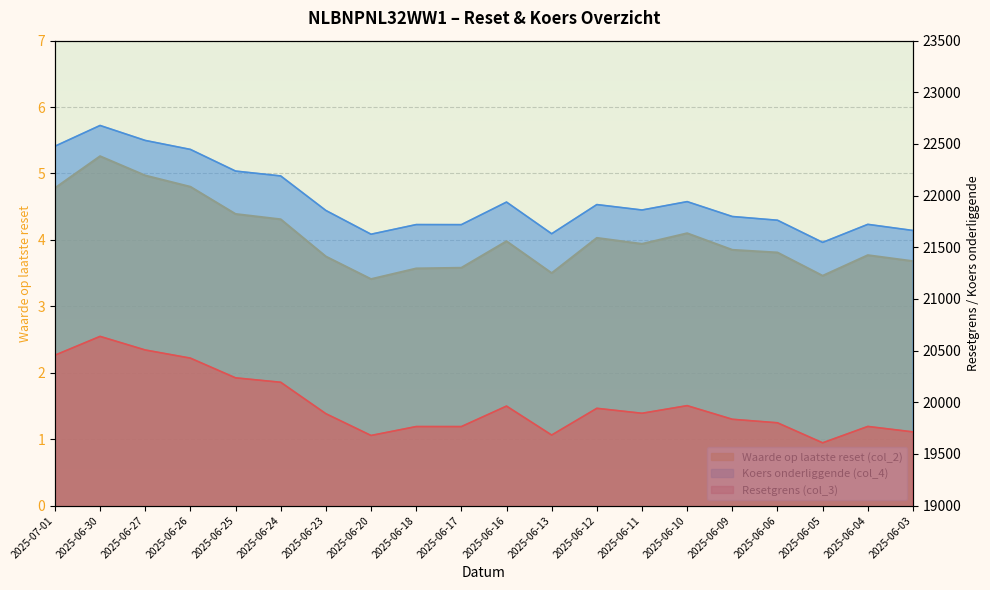

What is the value of the Koers onderliggende (col_4) point at the 10th from the left?

21719.1